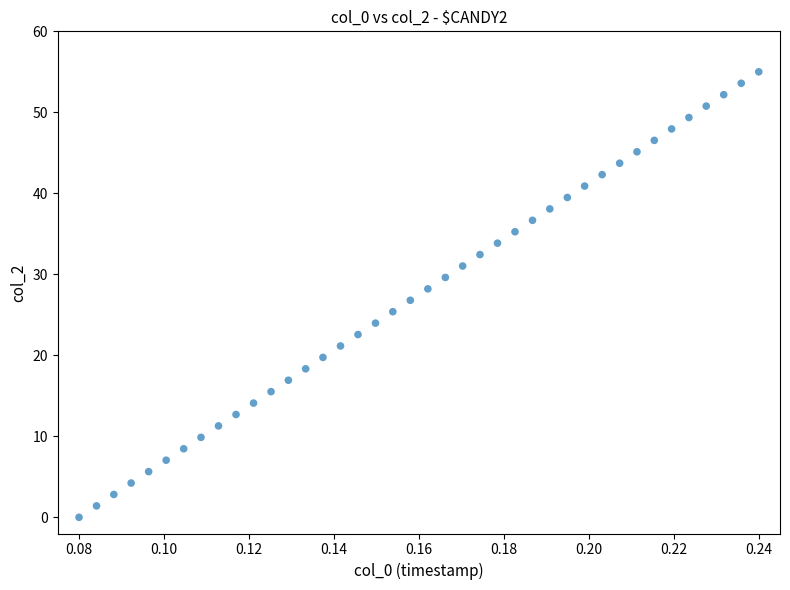

What is the range of Y values (max minus min)?

55.0